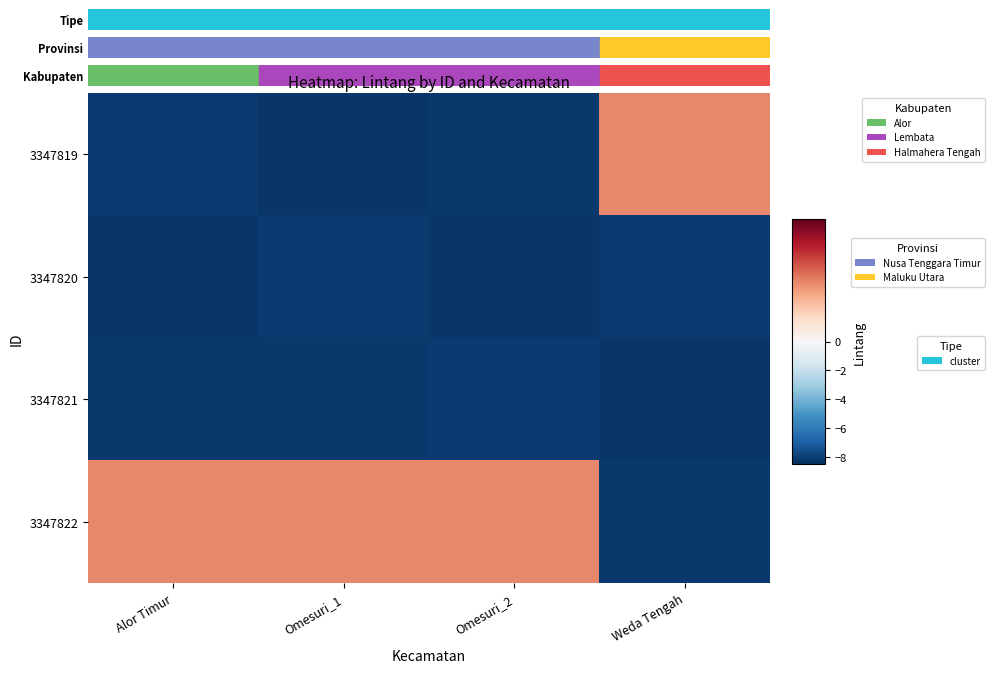

Between Alor Timur and Omesuri_2, which is larger?

Alor Timur